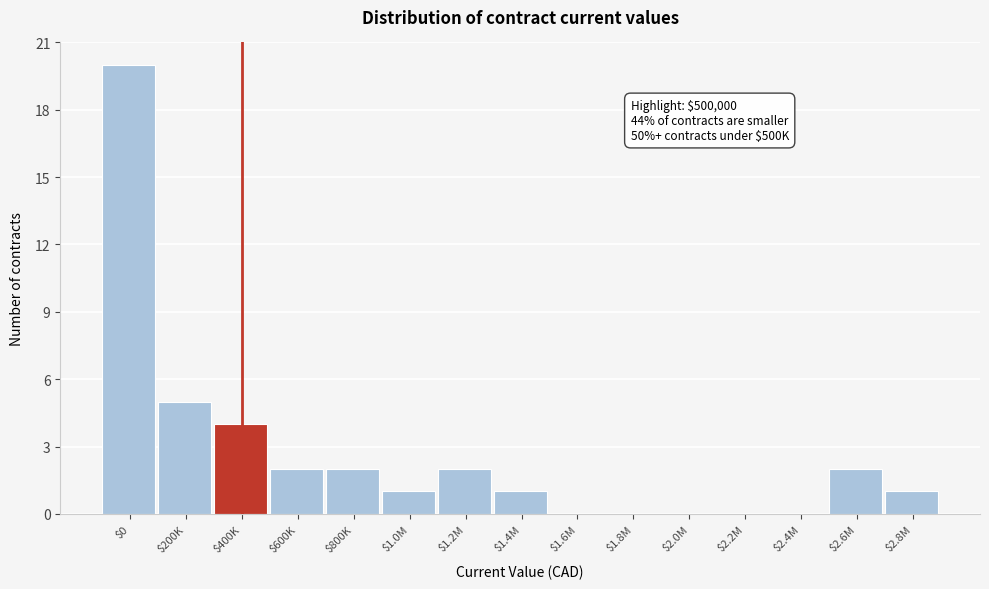

The value at $600K is 1. True or false?

False